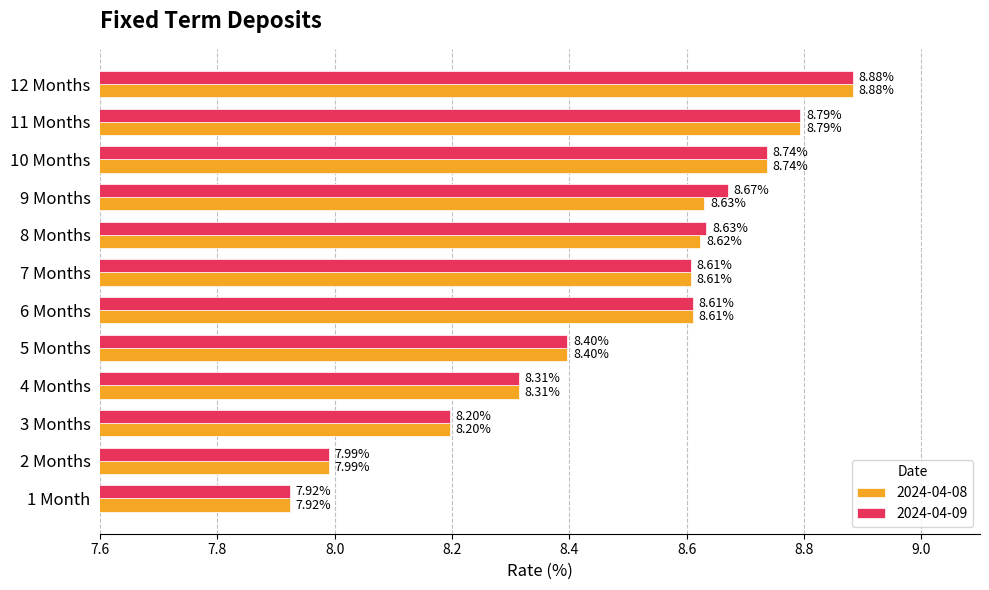

Which series changed the most between 4 Months and 8 Months?

2024-04-09